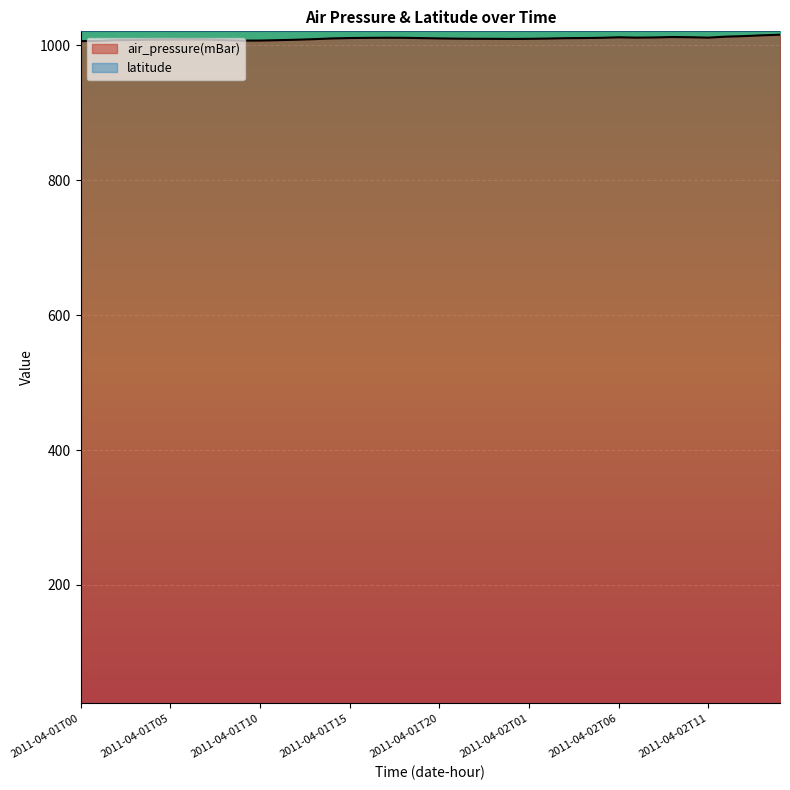

What is the maximum value shown in the chart?

1020.5